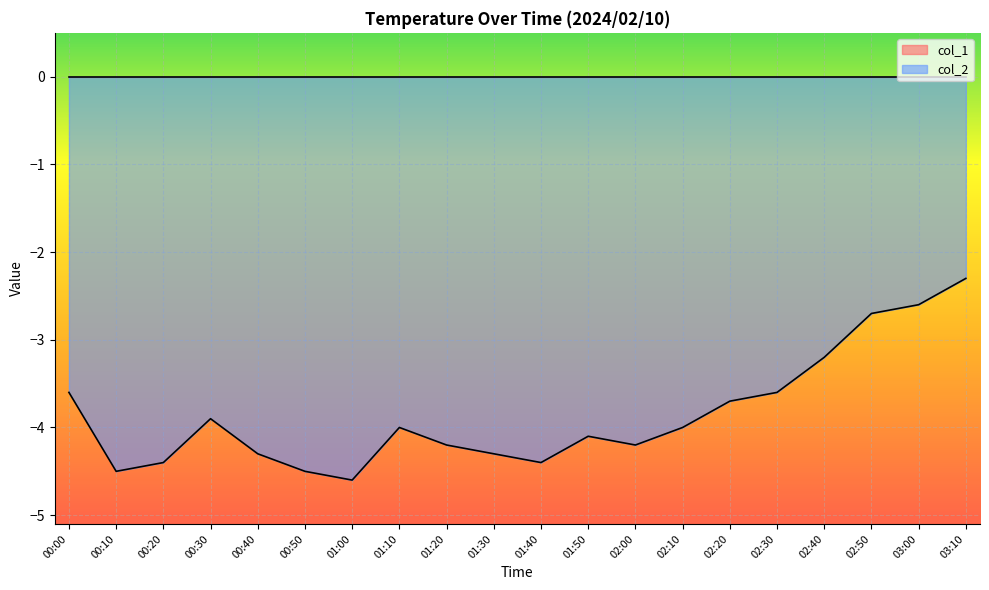

Rank the categories by value from lowest to highest.

01:00, 00:10, 00:50, 00:20, 01:40, 00:40, 01:30, 01:20, 02:00, 01:50, 01:10, 02:10, 00:30, 02:20, 00:00, 02:30, 02:40, 02:50, 03:00, 03:10